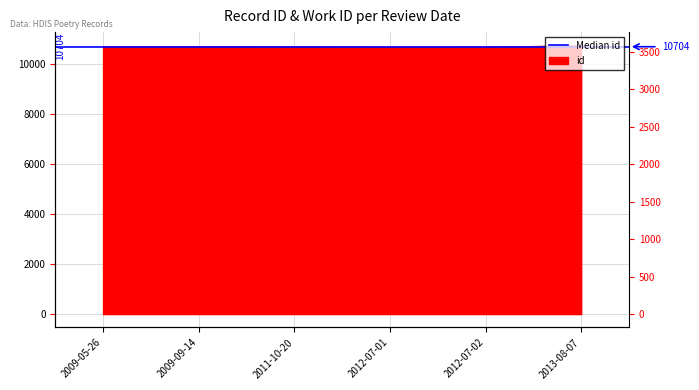

The chart shows a value of 15883 at 2012-07-02. True or false?

False